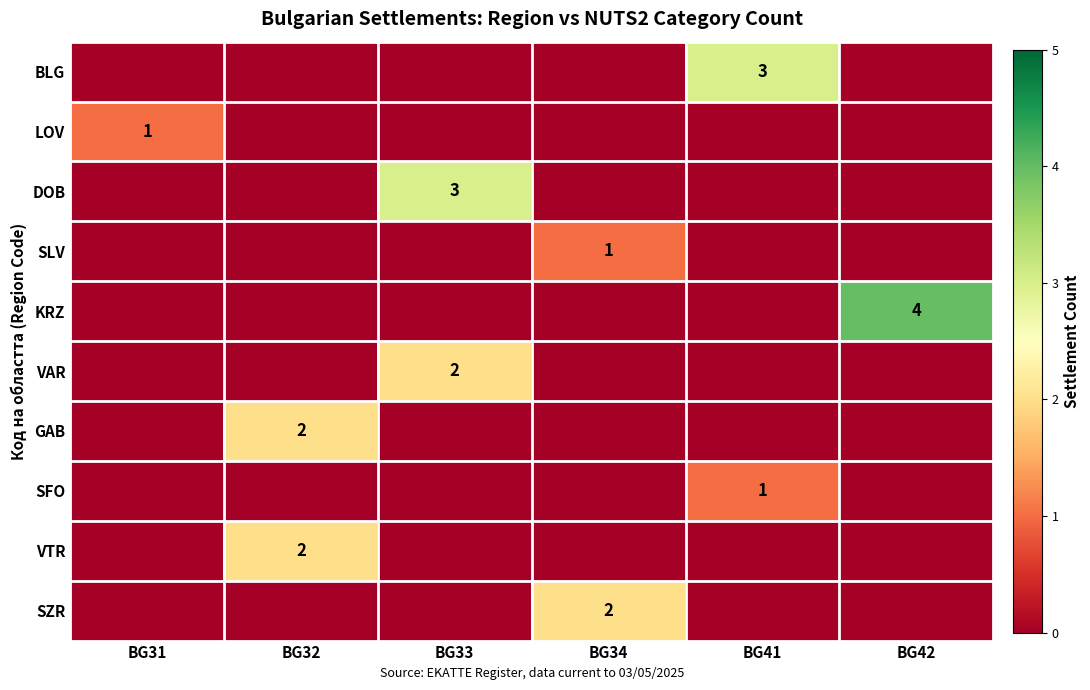

True or false: BLG has a value of 3 at BG41.

True